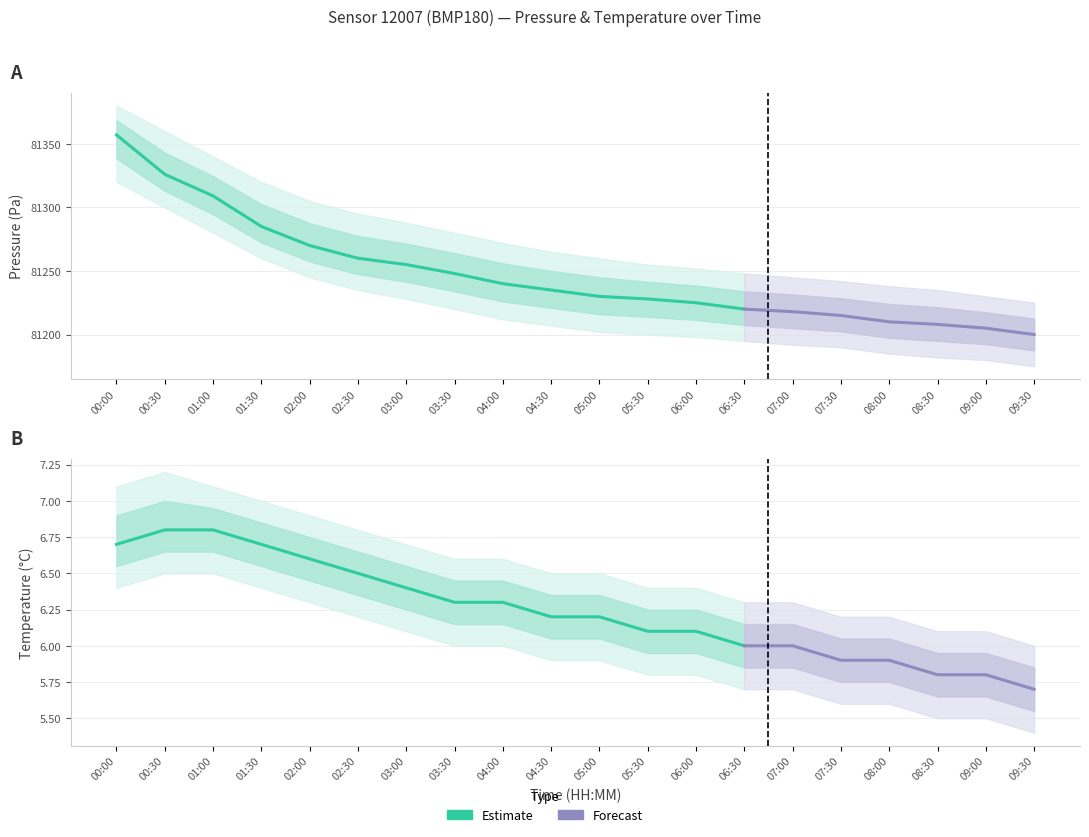

What is the label of the 2nd point from the left?

00:30